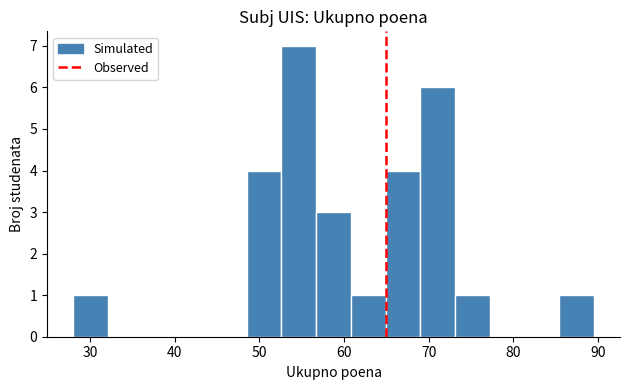

What is the height of the bar covering 64.9 to 69.0 on the x-axis? Neither the bar edges nor the heights are printed on the chart, so give them approximately, as read against the axes.

4